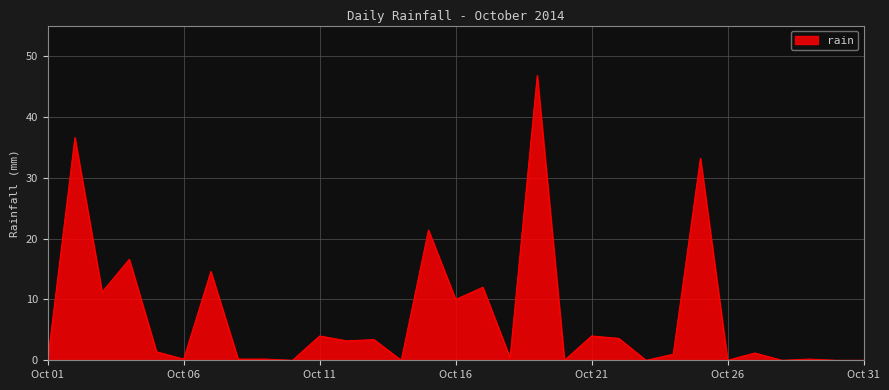

What is the greatest value displayed?

46.8